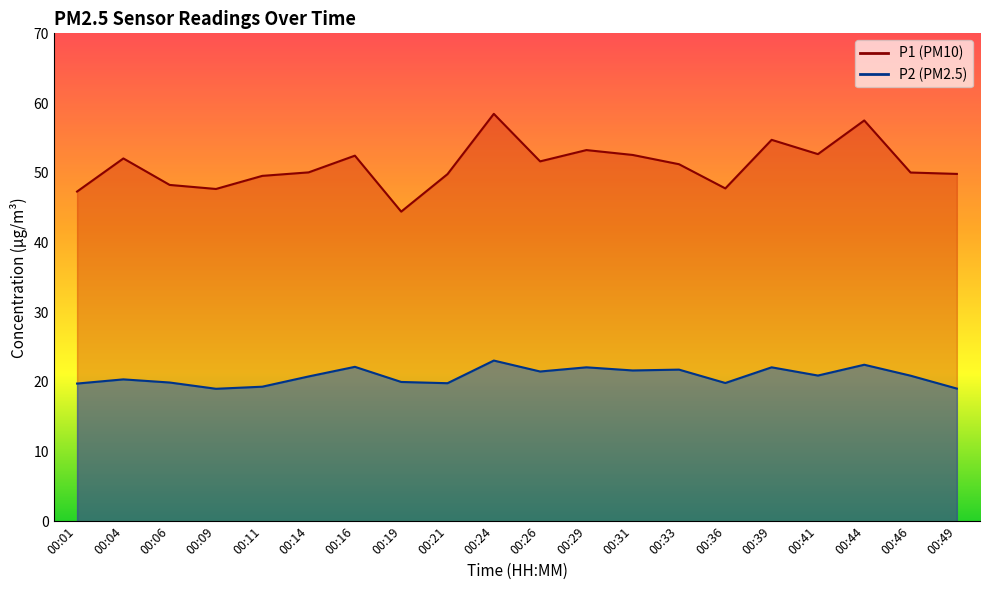

Reading left to right, extract all data points from this chart.

P1: 00:01=47.3	00:04=52.0	00:06=48.2	00:09=47.7	00:11=49.5	00:14=50.0	00:16=52.5	00:19=44.4	00:21=49.8	00:24=58.5	00:26=51.6	00:29=53.2	00:31=52.5	00:33=51.2	00:36=47.8	00:39=54.7	00:41=52.7	00:44=57.5	00:46=50.0	00:49=49.8
P2: 00:01=19.8	00:04=20.4	00:06=19.9	00:09=19.0	00:11=19.3	00:14=20.8	00:16=22.1	00:19=20.0	00:21=19.8	00:24=23.1	00:26=21.5	00:29=22.1	00:31=21.6	00:33=21.8	00:36=19.8	00:39=22.1	00:41=20.9	00:44=22.4	00:46=20.9	00:49=19.0